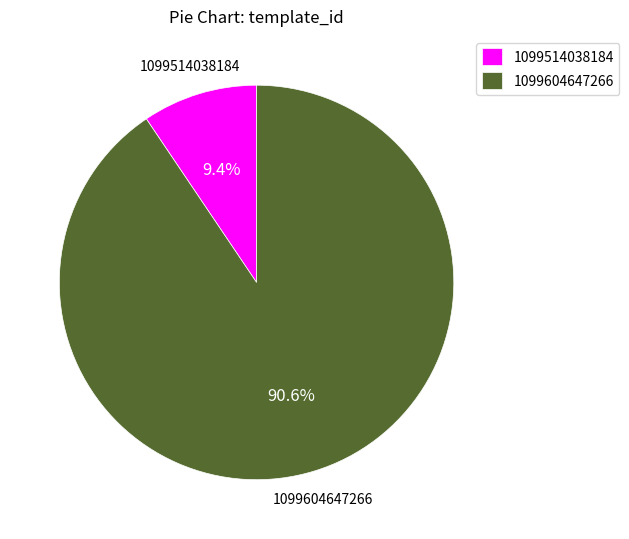

The 1099514038184 slice represents 9% of the pie. True or false?

True